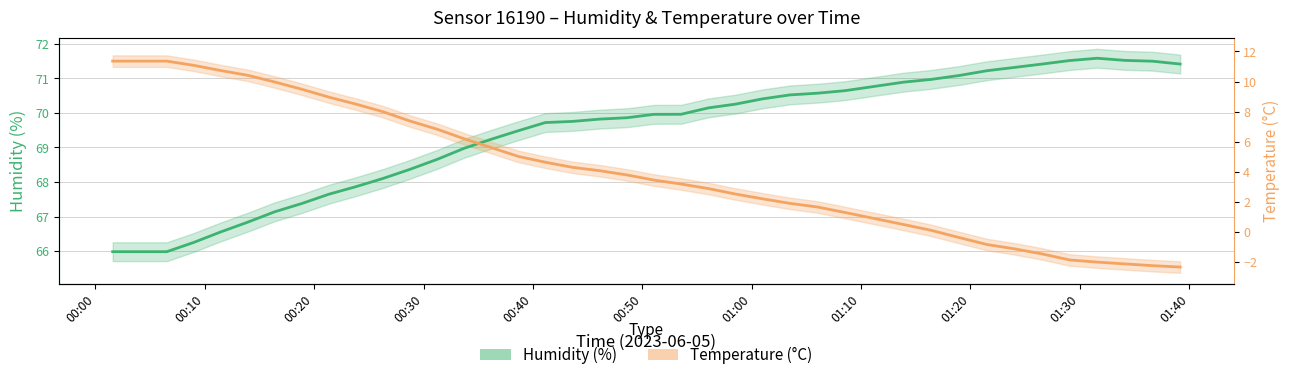

What is the difference between the second highest and second lowest values in the Humidity (%) series?

5.5